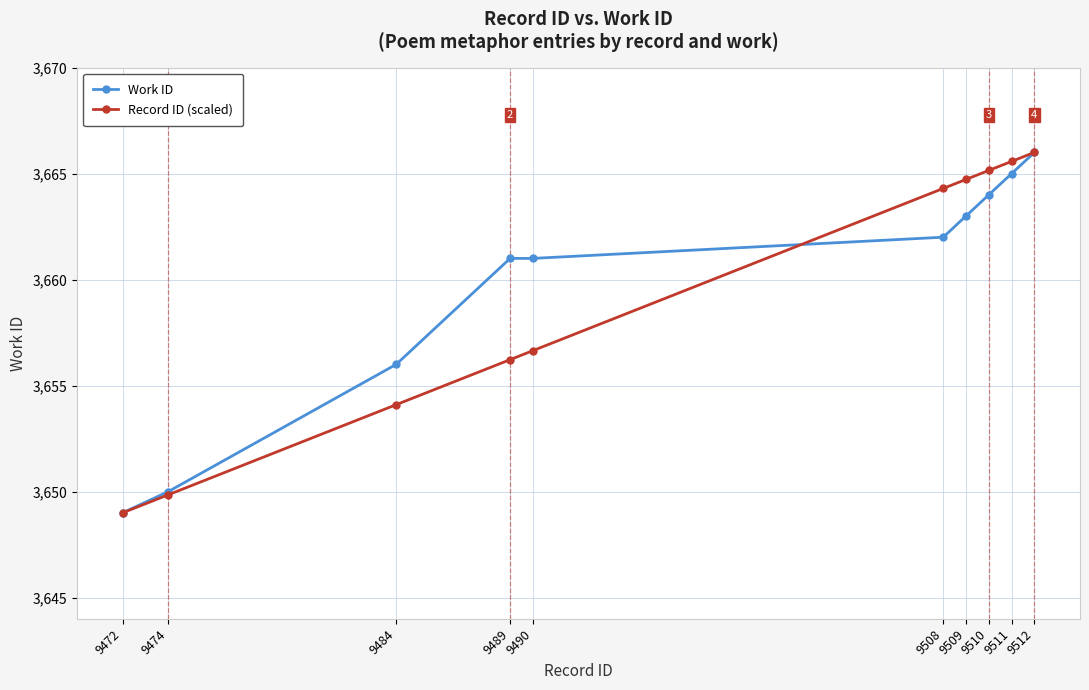

How many lines are shown in the chart?

2